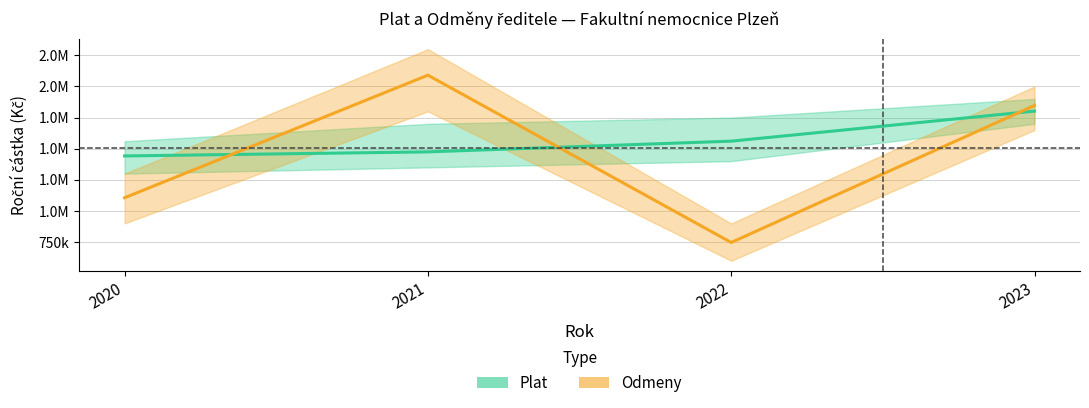

Where does the Odmeny series first go above 1847500?

2021